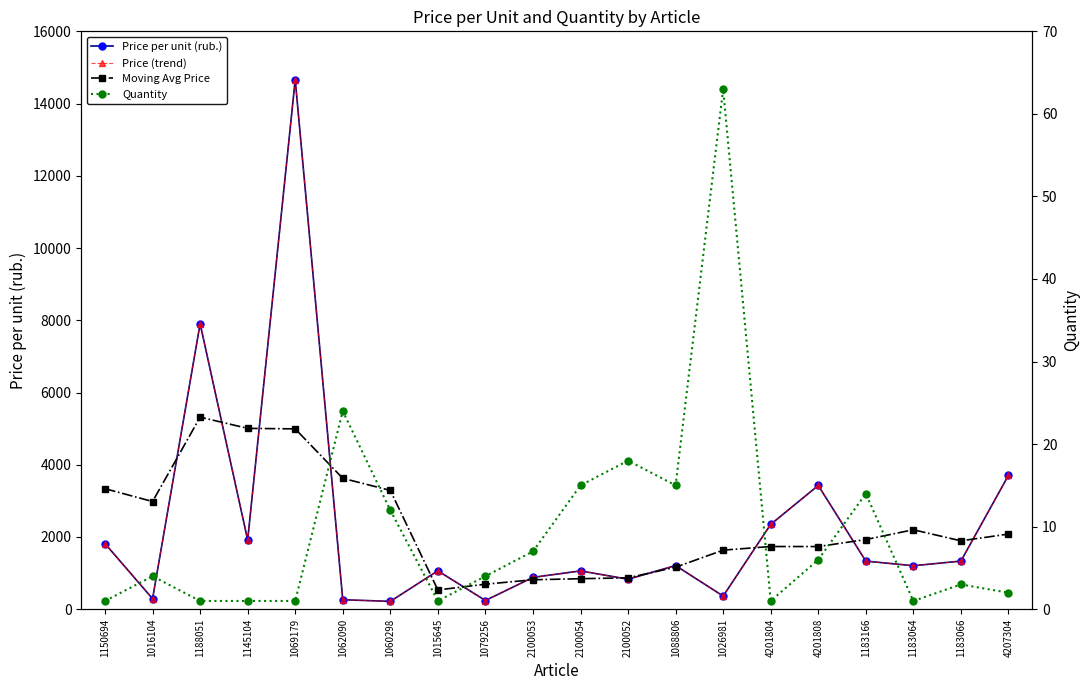

True or false: Quantity and Moving Avg Price intersect in this chart.

False